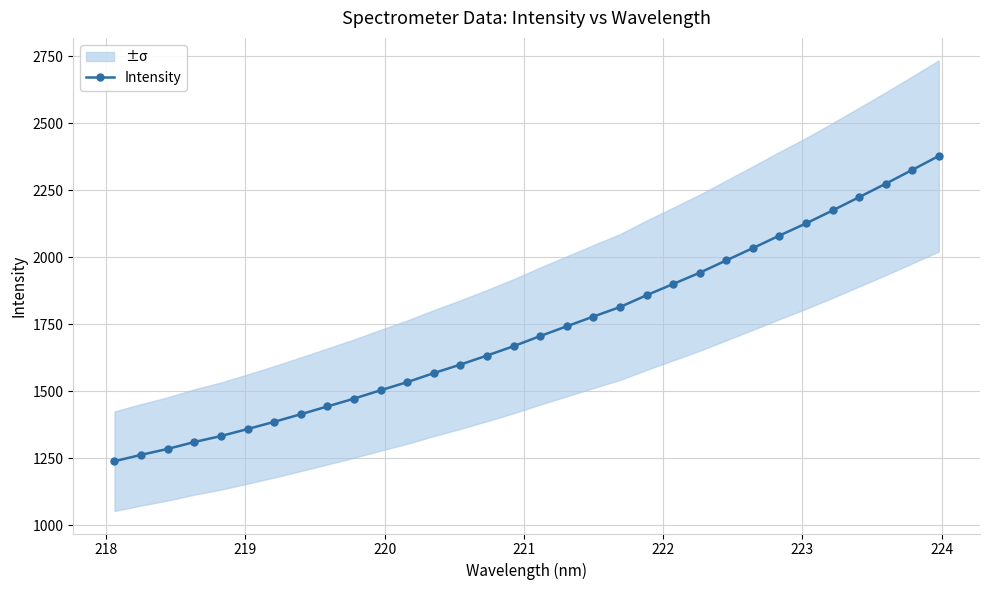

What is the highest value of the Intensity series?

2377.3